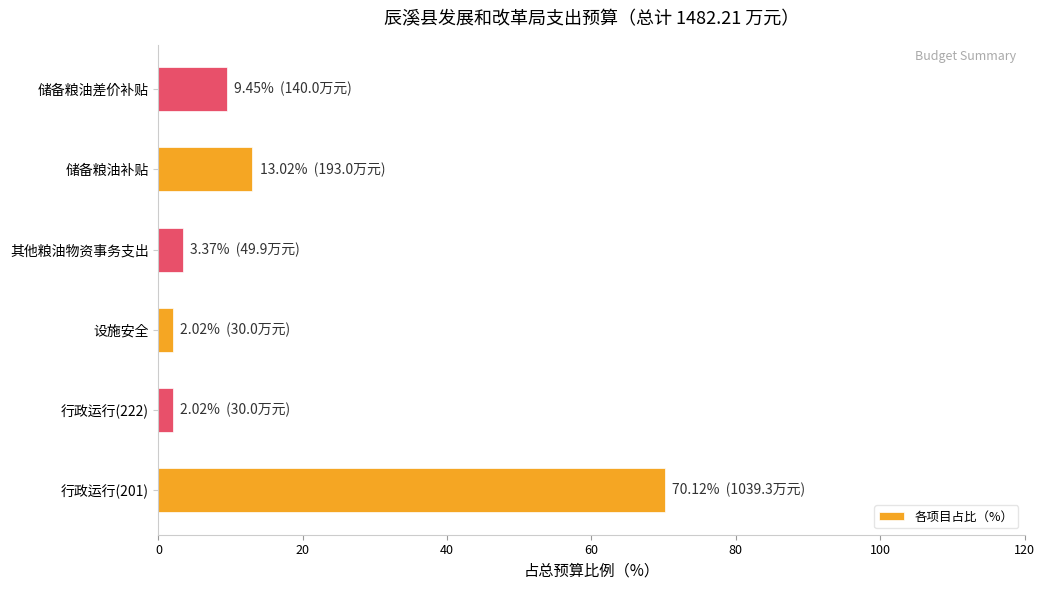

At which label is the value closest to 36?

储备粮油补贴